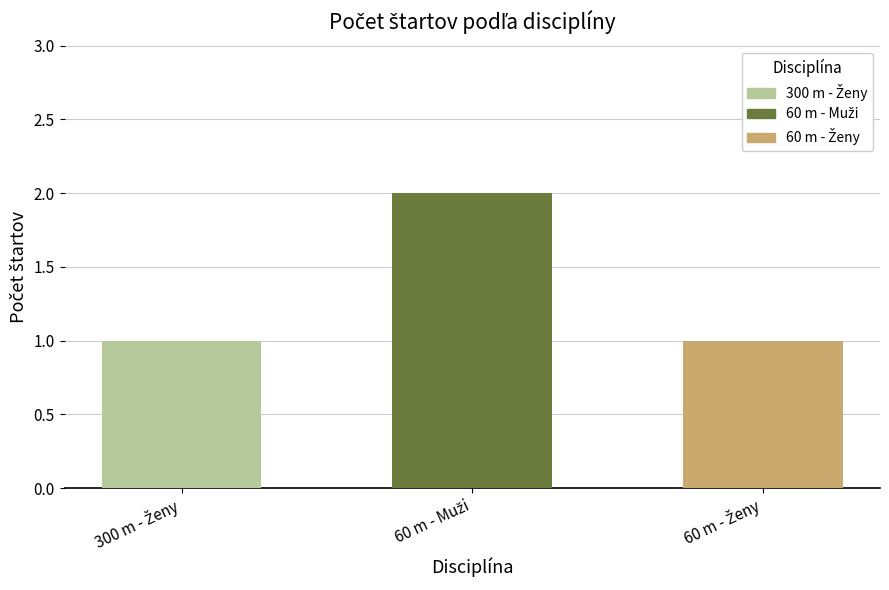

Which label corresponds to the largest value in the chart?

60 m - Muži